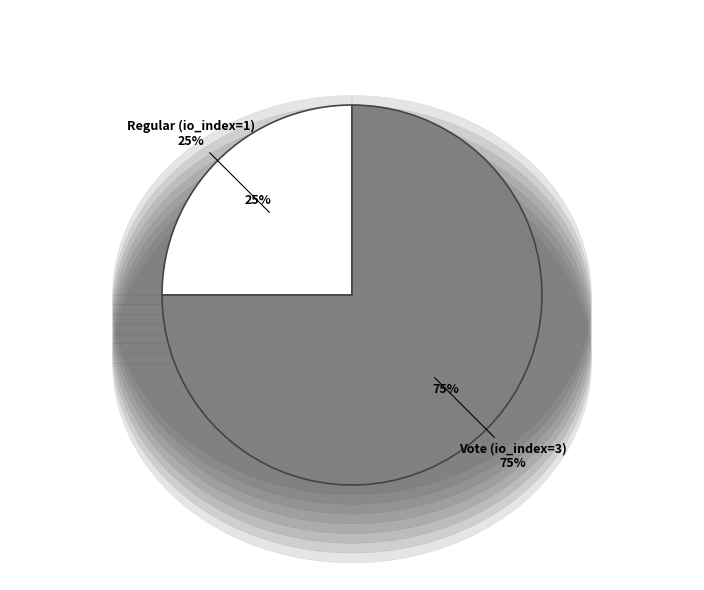

Is it true that Regular (io_index=1) is 25% of the pie?

True